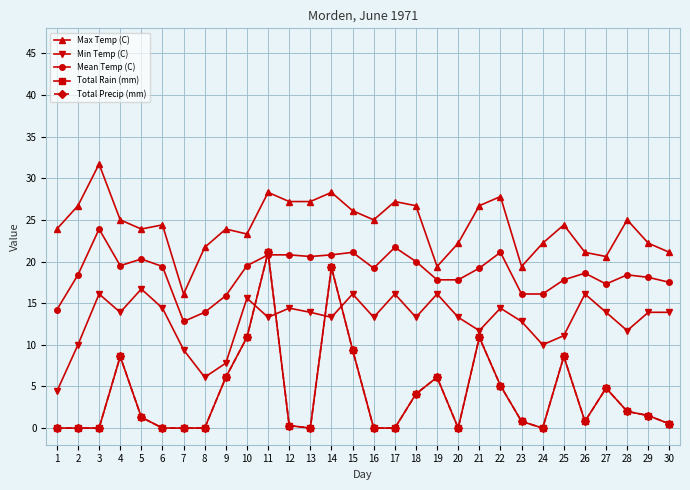

Does the chart have visible grid lines?

Yes